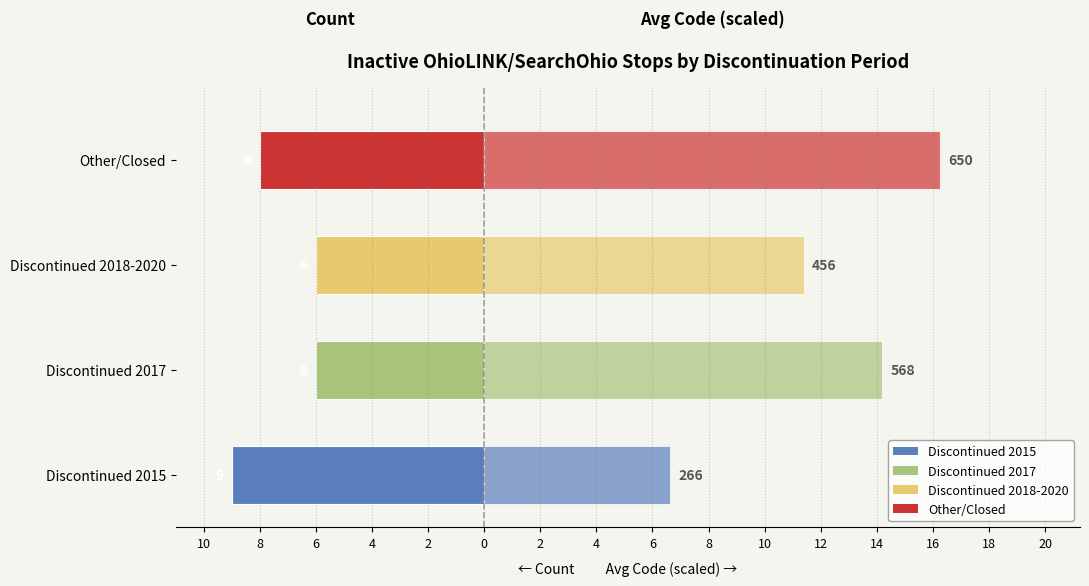

Rank the series at Discontinued 2015 from lowest to highest value.

Count of Institutions, Avg Code (scaled)